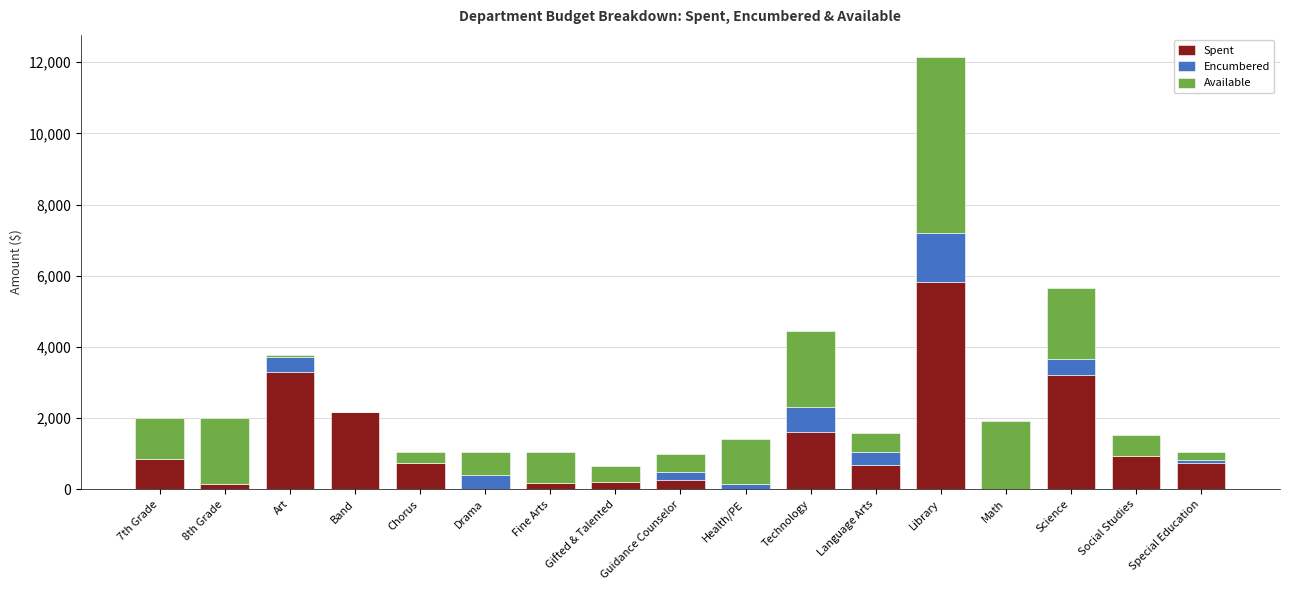

What are all the series names shown in the legend?

Spent, Encumbered, Available